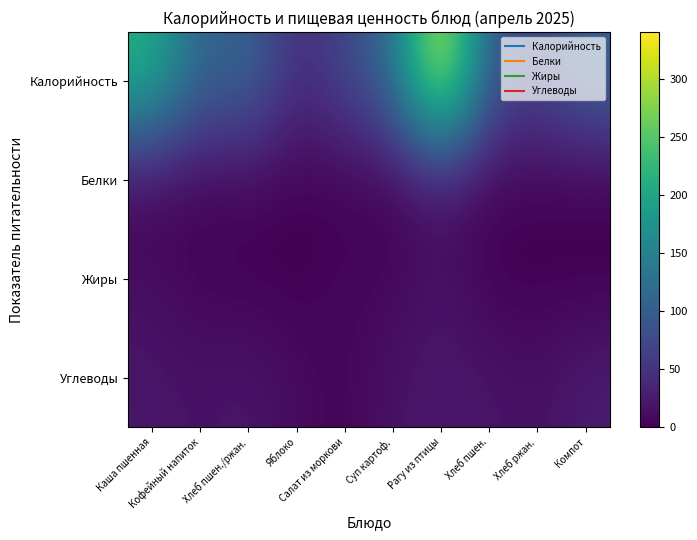

Which series has the largest total across all categories?

Калорийность